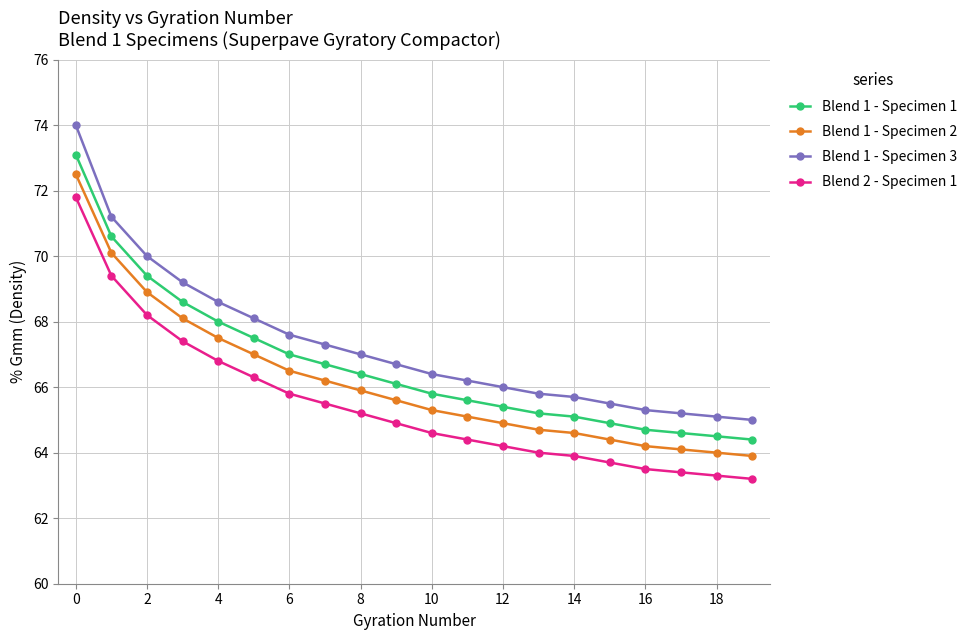

How many values in the Blend 1 - Specimen 1 series exceed 66?

10